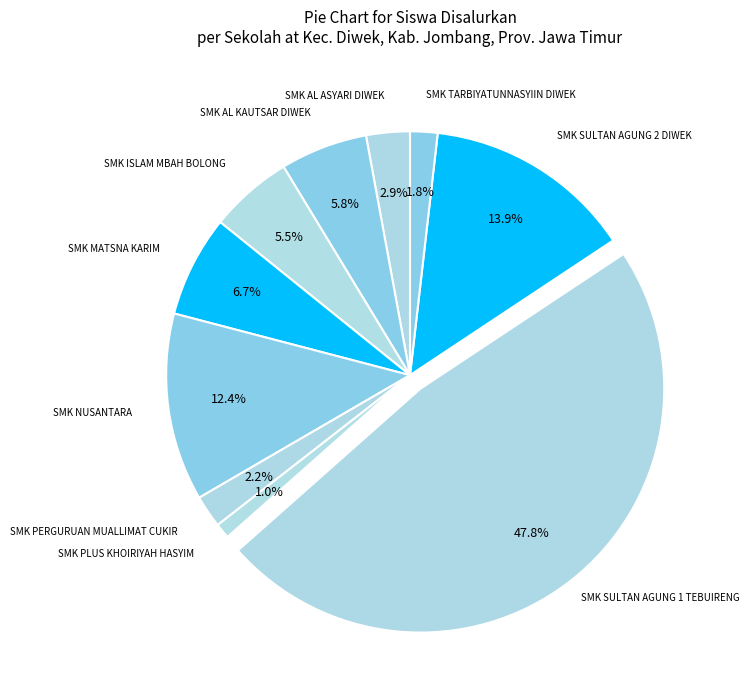

Is there a majority slice in this chart?

No